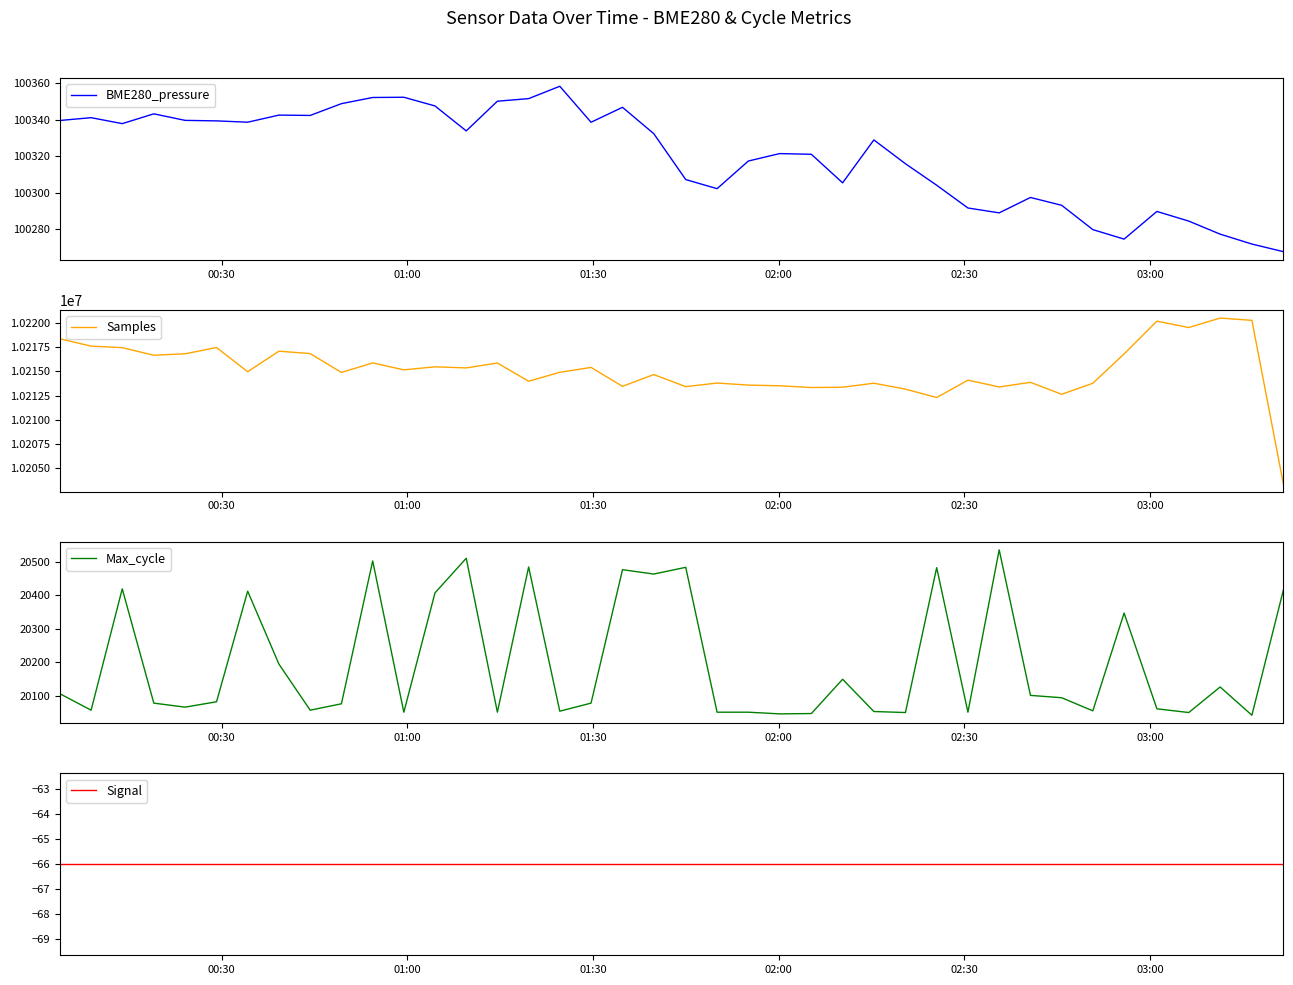

What is the lowest value of the BME280_pressure series?

100267.9